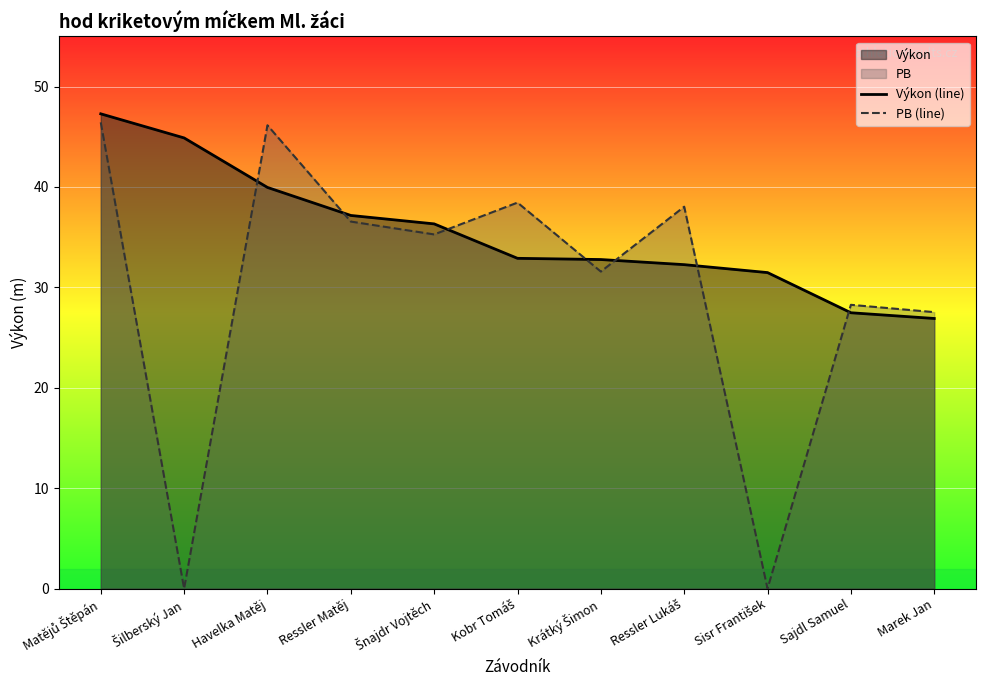

At which label is Výkon (line) closest to 37?

Ressler Matěj